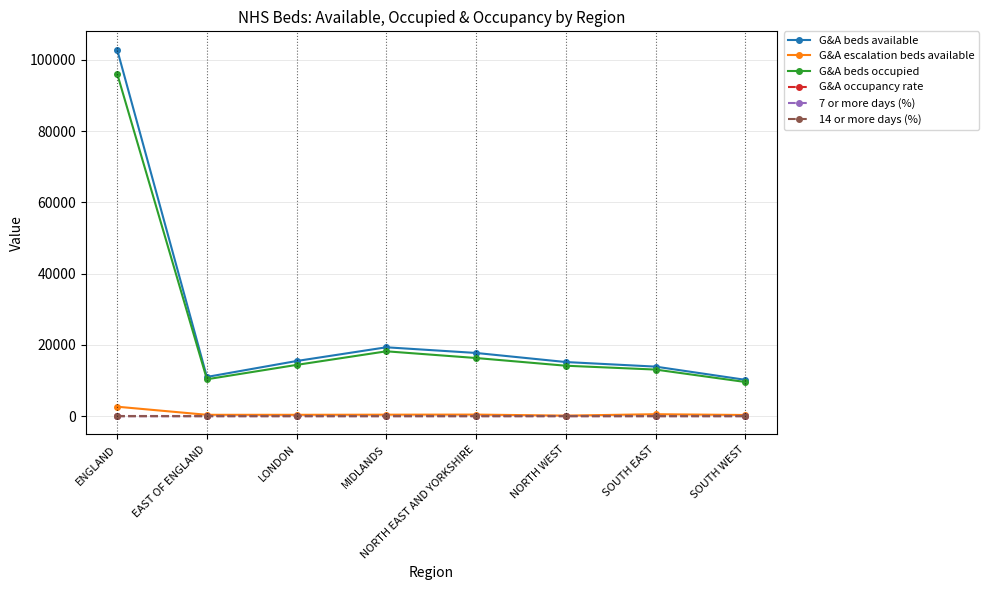

True or false: G&A beds occupied and G&A occupancy rate cross at least once.

False